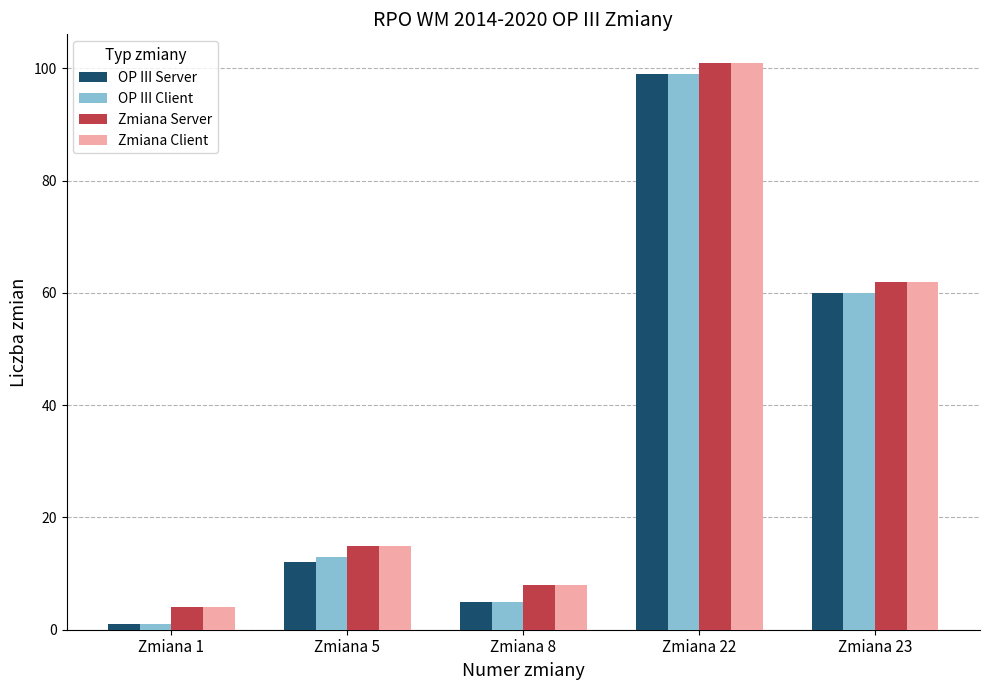

True or false: OP III Client has a value of 4 at Zmiana 5.

False